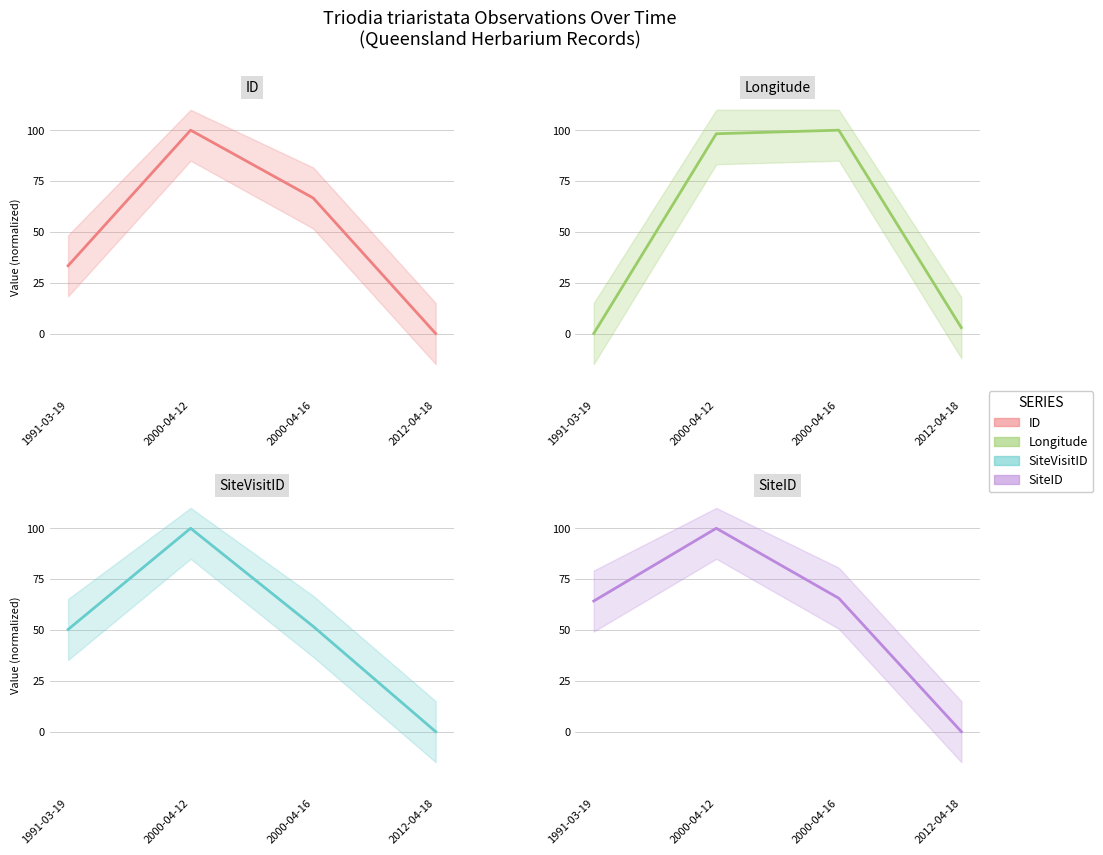

How many lines are shown in the chart?

4